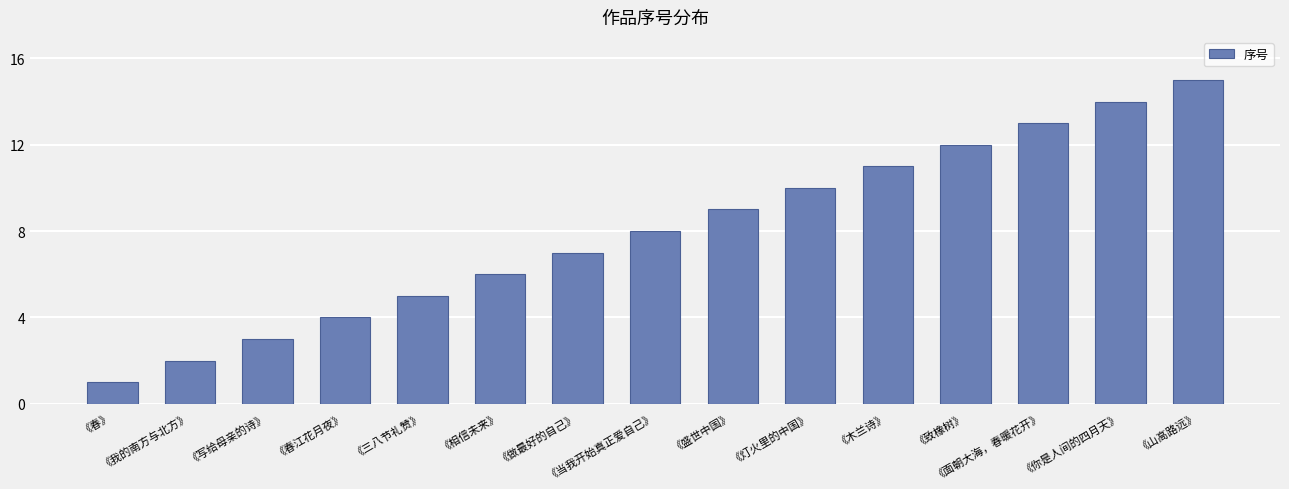

What is the value of the 1st bar from the left?

1